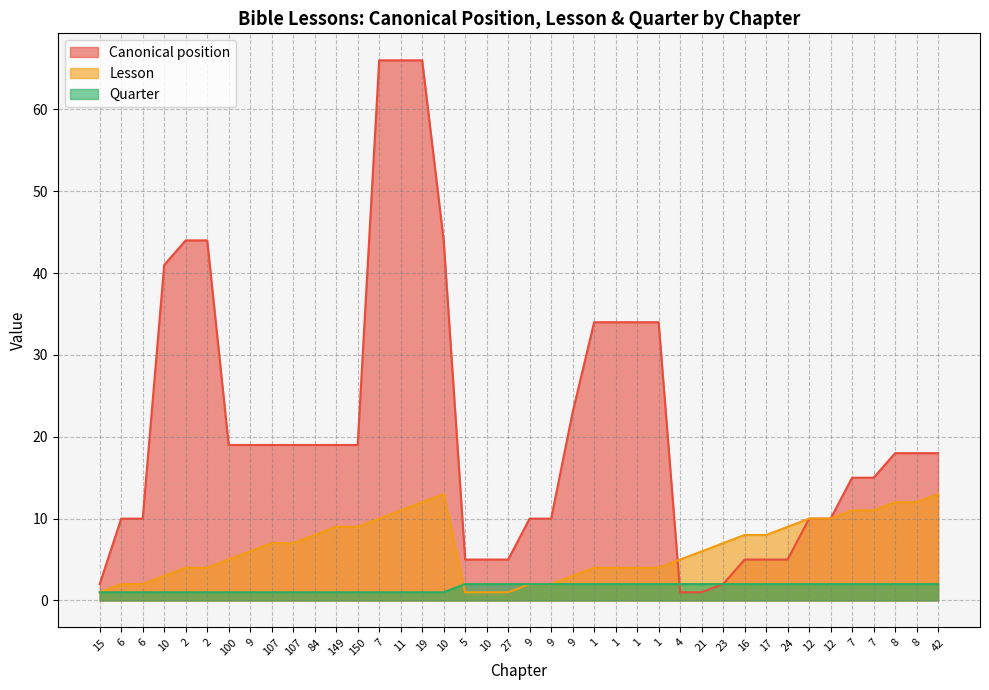

The Quarter series shows 2 at 42. True or false?

True